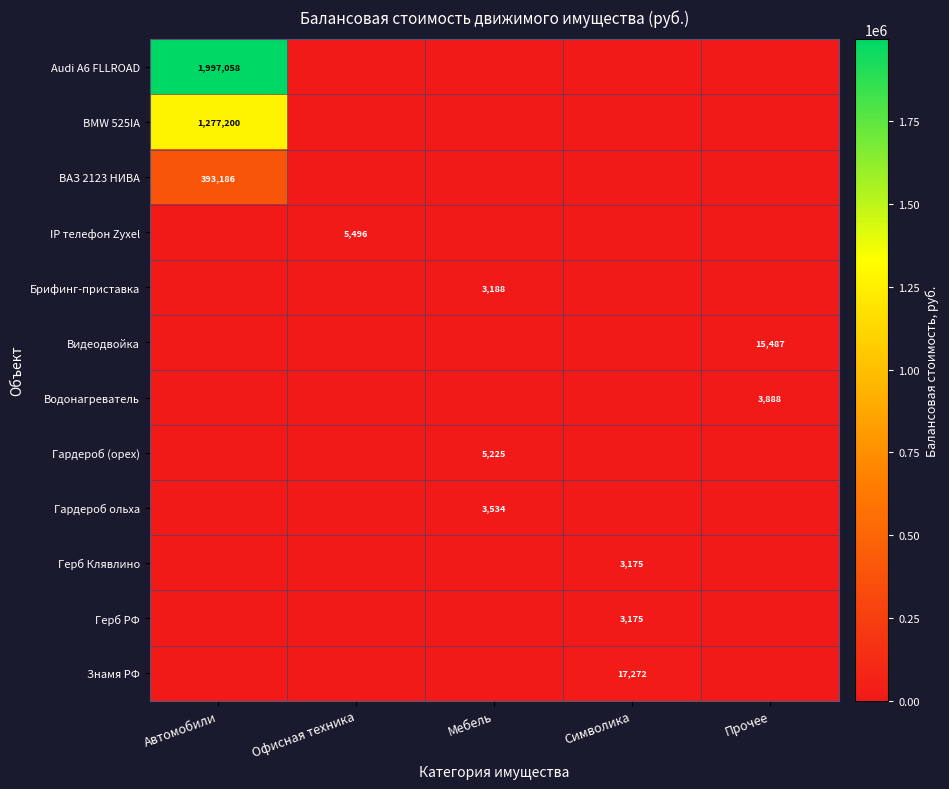

The Брифинг-приставка series shows 1515 at Мебель. True or false?

False